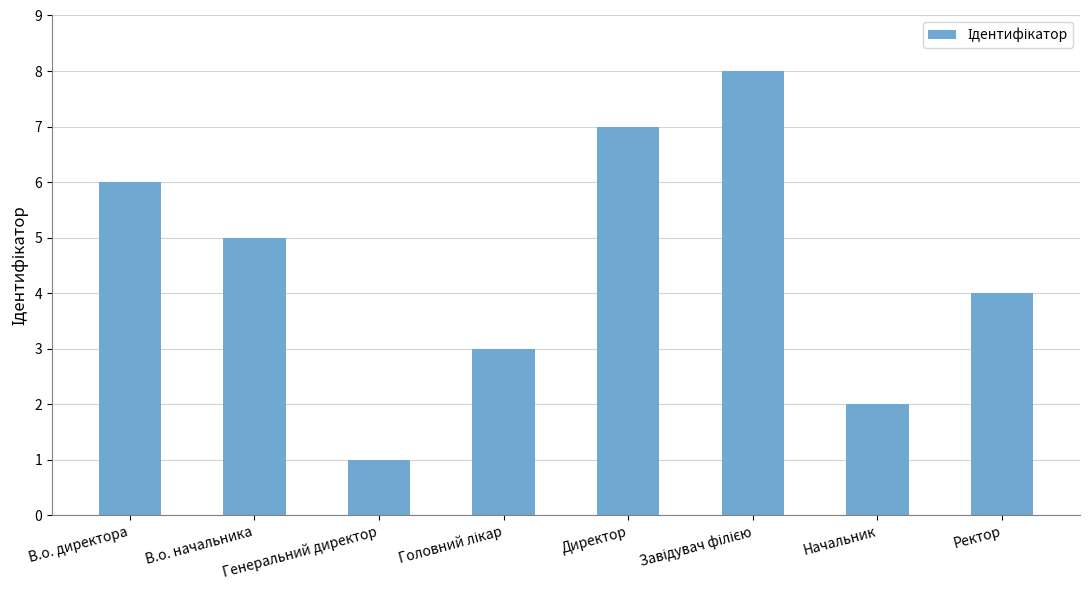

Is it true that the value at В.о. начальника is 9?

False